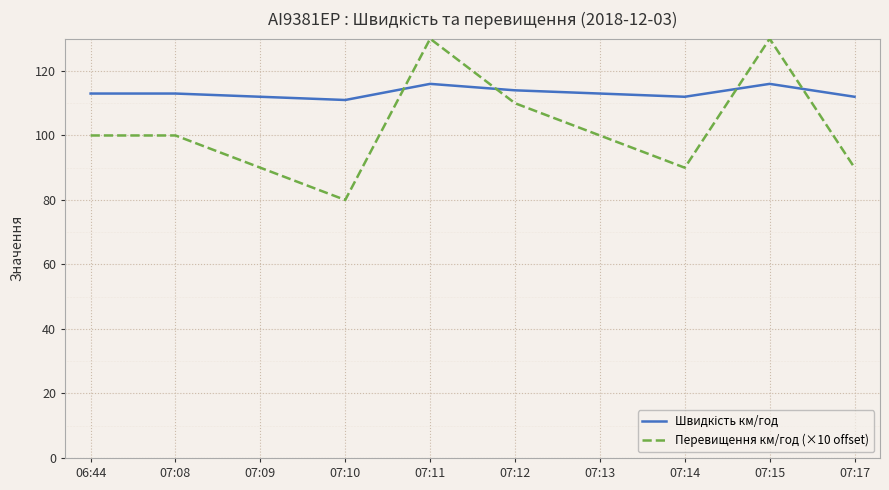

How many lines are shown in the chart?

2